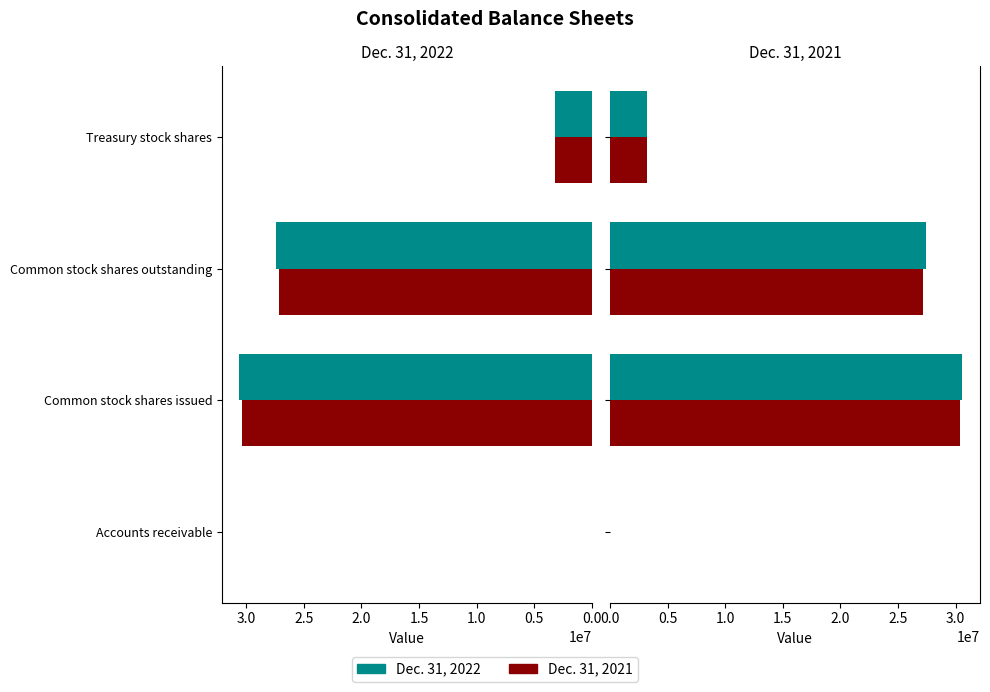

How many data points in Dec. 31, 2021 are above 27163000?

1